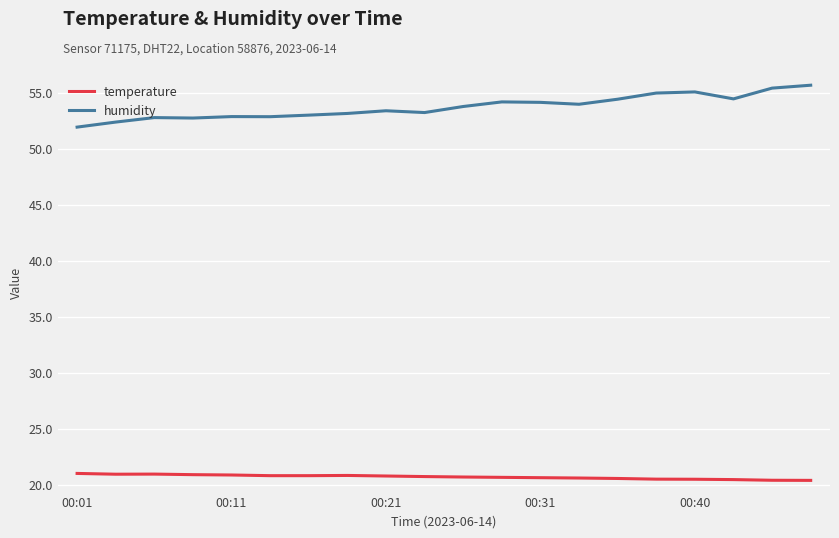

Which series has the largest total across all categories?

humidity